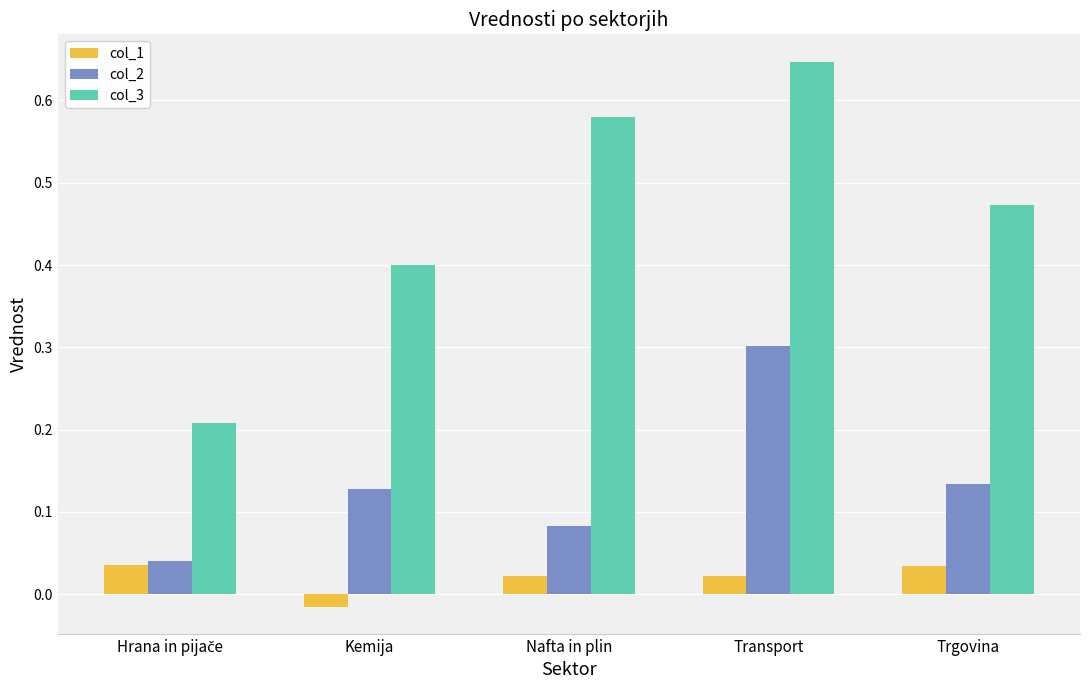

What position from the right is Trgovina?

1